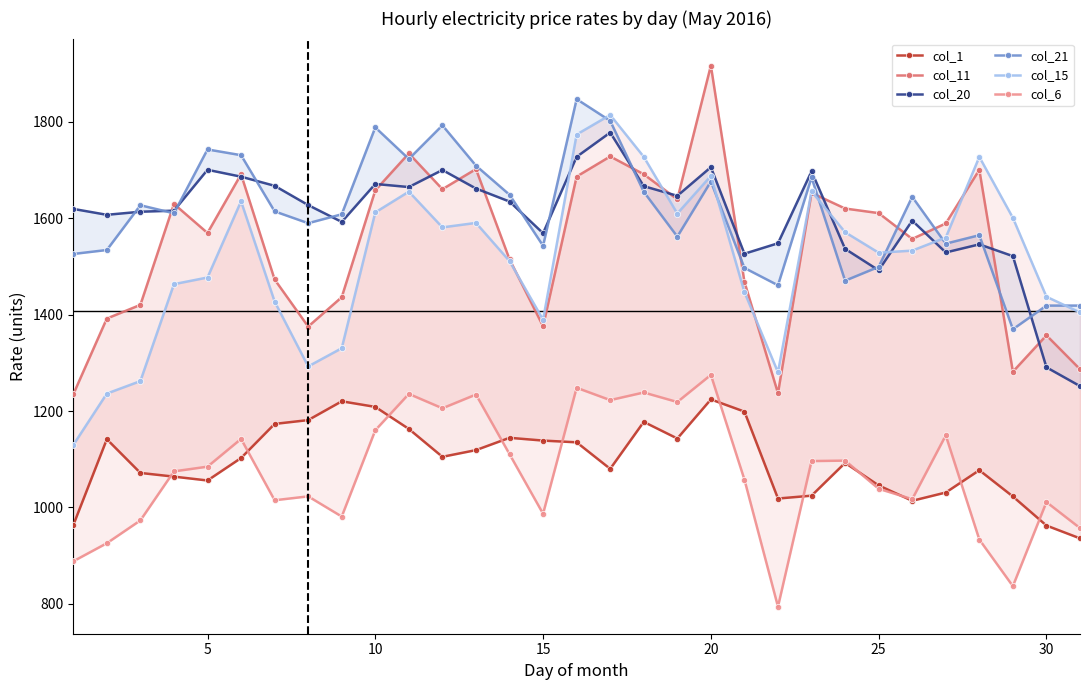

Reading left to right, extract all data points from this chart.

col_1: 963.3	1141.6	1071.7	1064.0	1056.0	1102.7	1173.4	1181.3	1220.3	1208.7	1162.9	1105.1	1119.0	1144.6	1138.8	1135.2	1080.2	1177.6	1143.1	1224.2	1198.9	1018.6	1024.5	1092.5	1045.7	1013.9	1031.0	1077.3	1022.8	962.5	935.9
col_11: 1234.7	1392.0	1420.4	1629.8	1569.5	1691.3	1473.0	1375.4	1436.3	1658.0	1734.7	1660.4	1702.1	1515.0	1375.9	1686.7	1728.3	1691.4	1639.4	1916.8	1468.2	1237.1	1652.7	1620.3	1610.8	1557.2	1589.3	1700.7	1281.7	1357.1	1286.9
col_20: 1619.5	1607.3	1613.7	1615.9	1700.7	1686.3	1667.4	1627.4	1592.5	1671.2	1664.8	1700.2	1661.8	1634.8	1569.0	1727.6	1778.0	1666.7	1646.7	1706.0	1526.5	1548.2	1697.5	1536.6	1492.1	1595.2	1529.2	1545.9	1521.5	1290.8	1251.8
col_21: 1526.0	1534.2	1627.1	1610.4	1742.9	1731.0	1614.4	1589.9	1608.3	1788.6	1723.1	1792.9	1709.2	1648.9	1543.0	1847.3	1802.3	1655.1	1562.0	1676.3	1497.0	1461.0	1684.7	1470.6	1499.3	1644.6	1547.4	1565.0	1369.8	1418.9	1418.9
col_15: 1129.6	1236.3	1262.2	1463.4	1477.2	1635.3	1427.3	1292.6	1330.4	1612.2	1655.3	1581.2	1590.4	1511.2	1389.5	1773.9	1814.5	1727.6	1609.8	1687.8	1447.0	1280.5	1655.8	1571.1	1528.6	1532.9	1560.0	1727.4	1600.9	1437.2	1404.7
col_6: 888.3	925.8	973.2	1074.9	1084.7	1142.3	1015.0	1023.1	981.2	1160.3	1235.7	1205.8	1234.3	1110.7	987.0	1248.4	1222.8	1238.6	1218.8	1275.1	1057.9	794.2	1096.3	1097.2	1038.9	1017.2	1149.6	933.5	836.8	1011.2	957.2